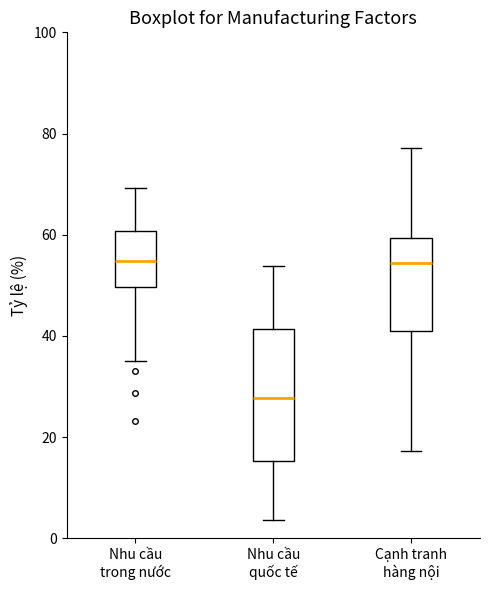

Which box has the lowest median line?

Nhu cầu quốc tế